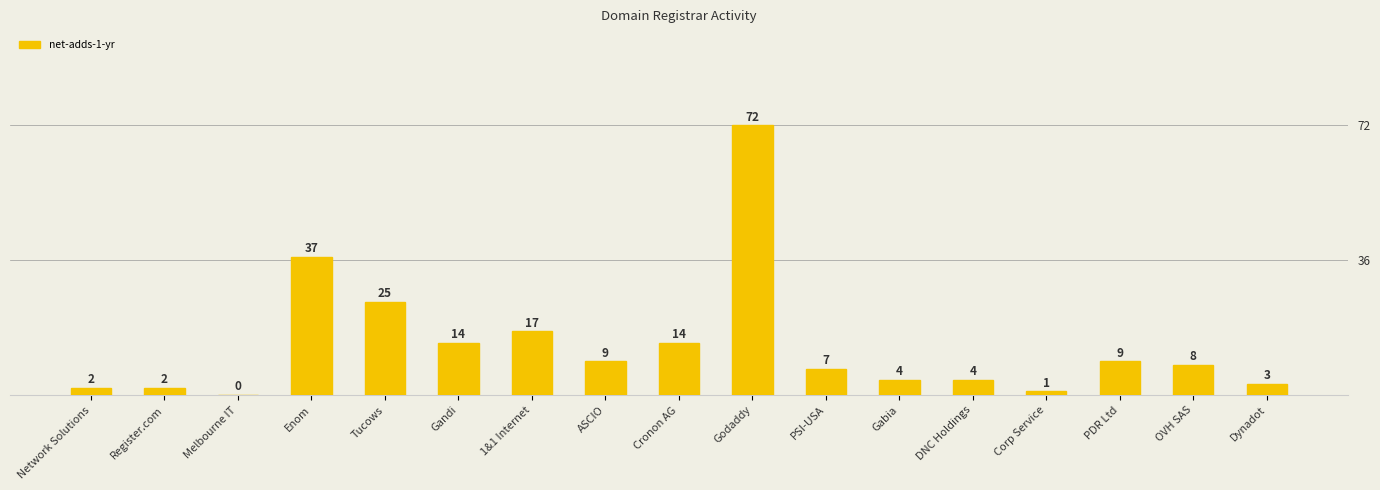

What is the maximum value shown in the chart?

72